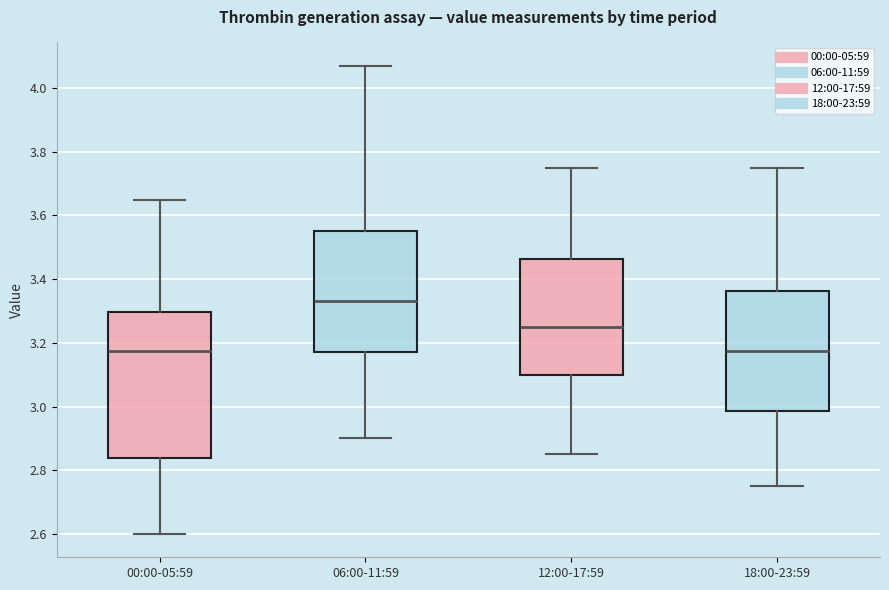

Which box is the tallest, from its lower edge to its upper edge?

00:00-05:59